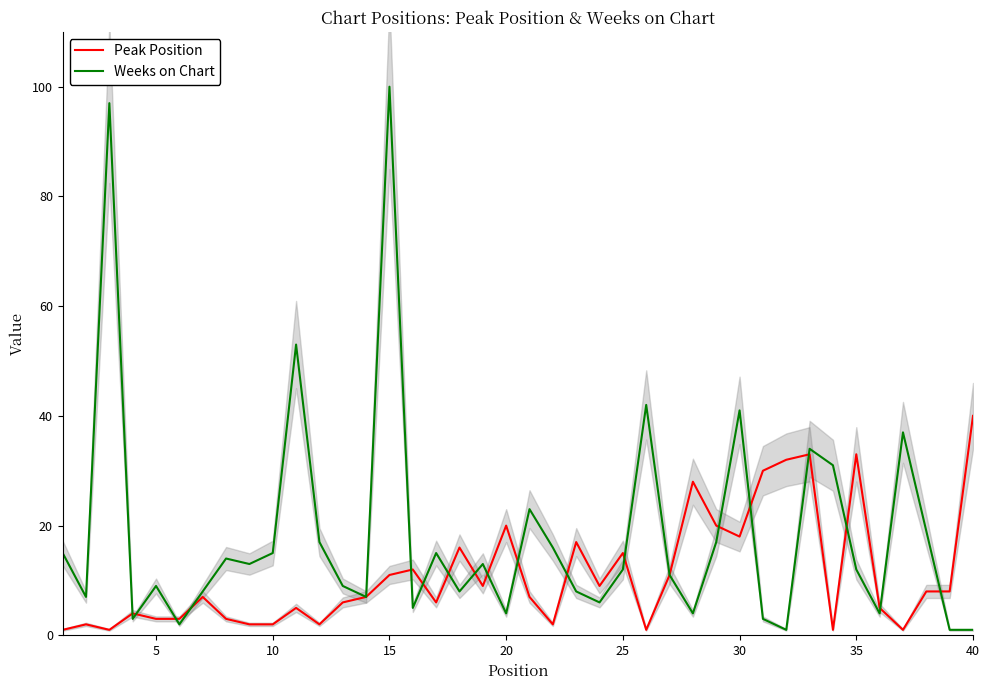

How many times do Weeks on Chart and Peak Position cross each other?

18